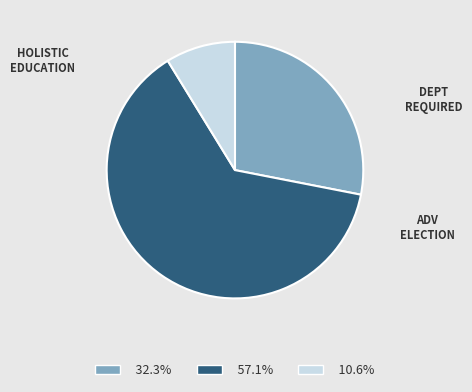

Is there a majority slice in this chart?

Yes